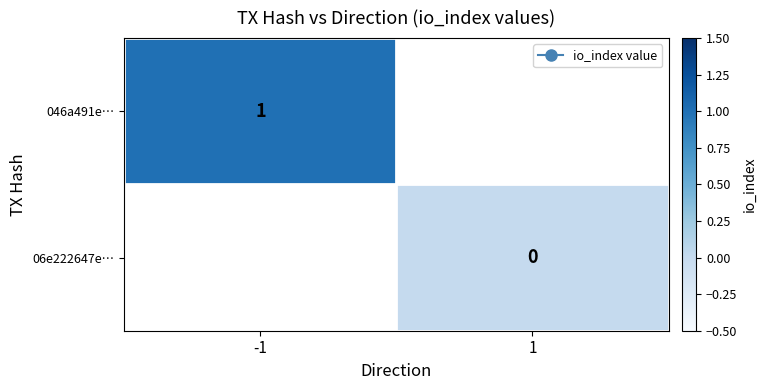

The value of 046a491e… at -1 is 1.5. True or false?

False